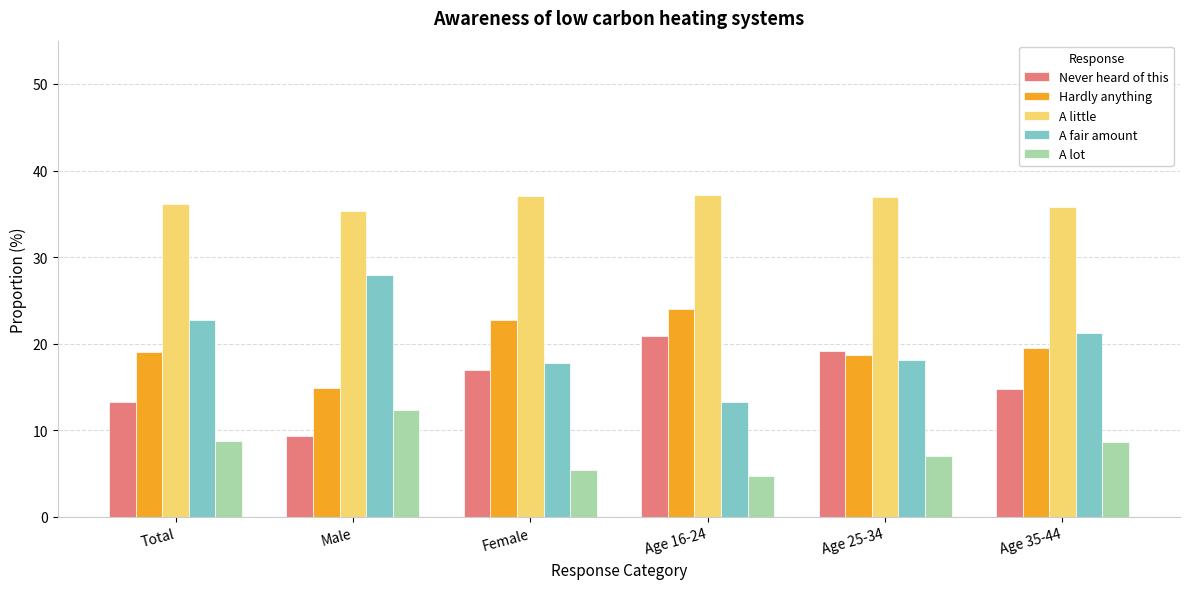

What is the smallest value displayed?

4.7